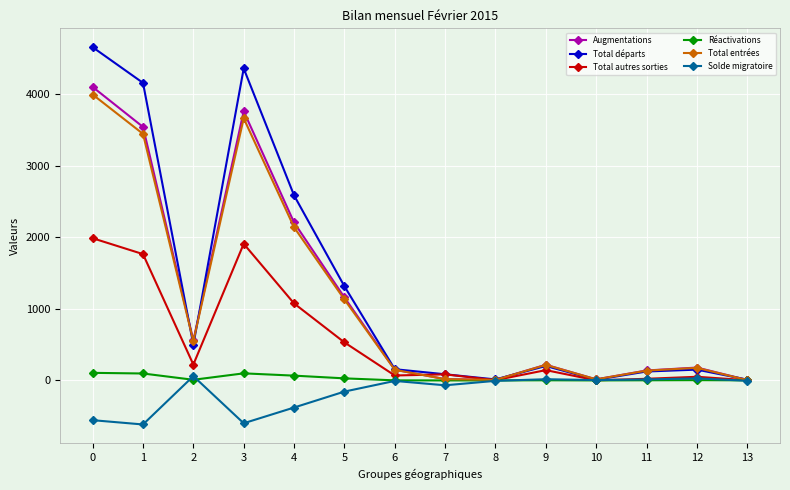

In Augmentations, how many points are lower than both neighbors (excluding endpoints)?

3